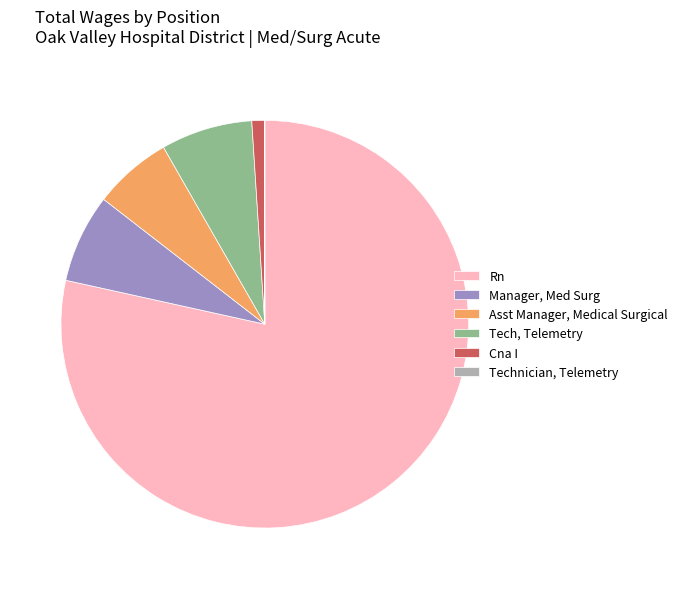

True or false: Rn accounts for 78% of the total.

True